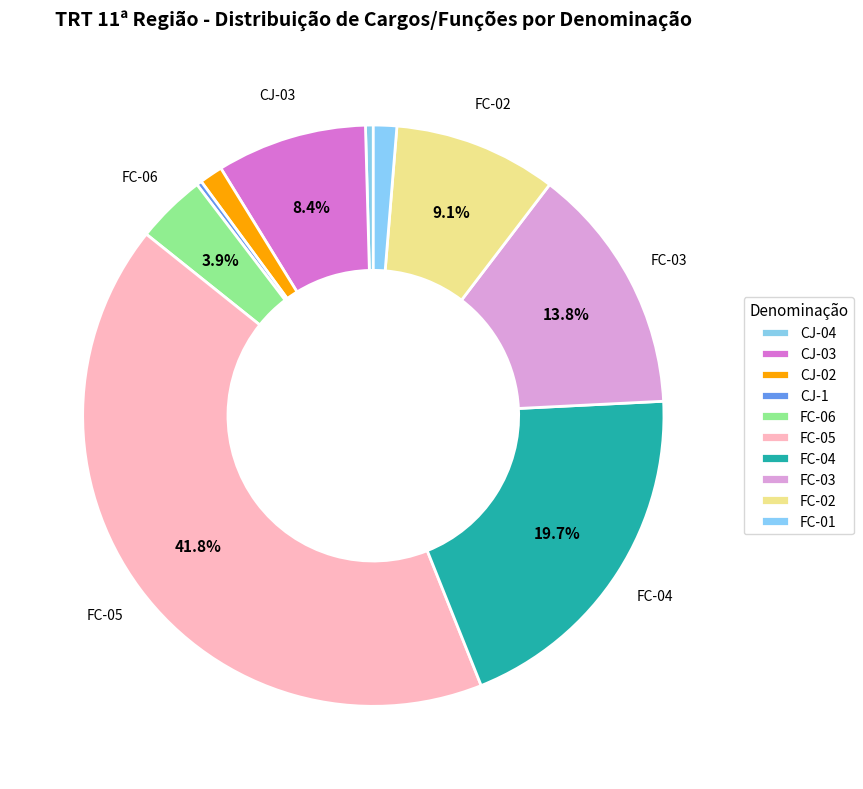

What percentage do FC-05 and CJ-1 together represent?

42.1%